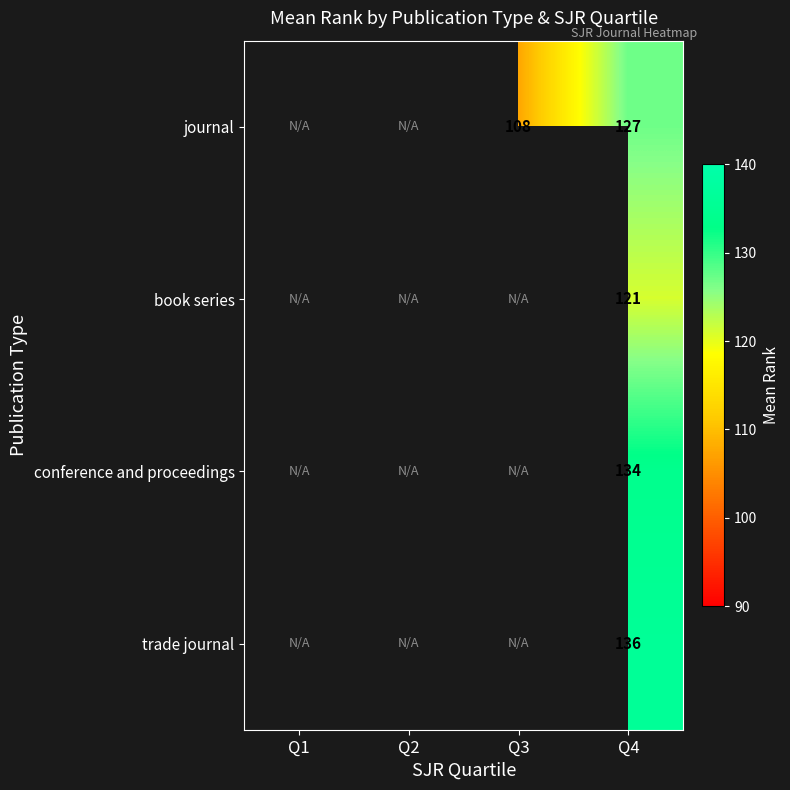

The conference and proceedings series shows 134.0 at Q4. True or false?

True